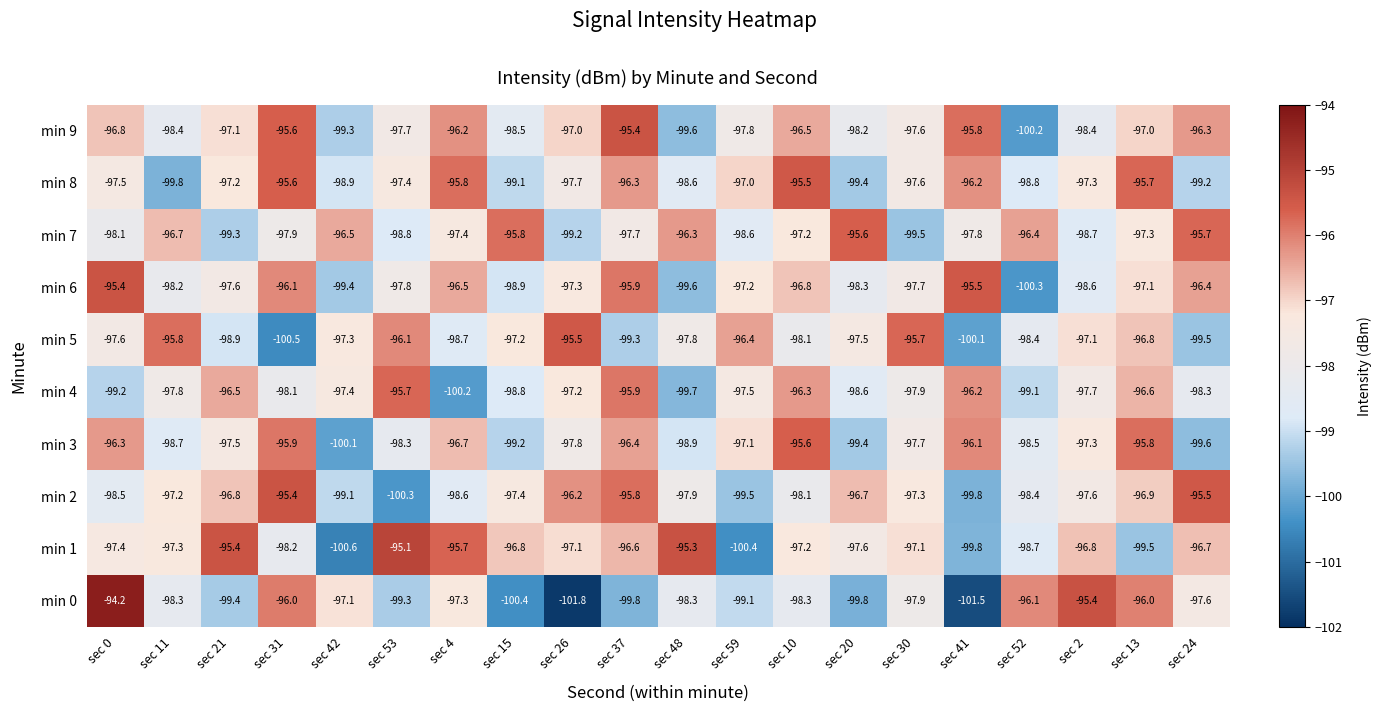

Where does the min 6 series first go above -97?

sec 0